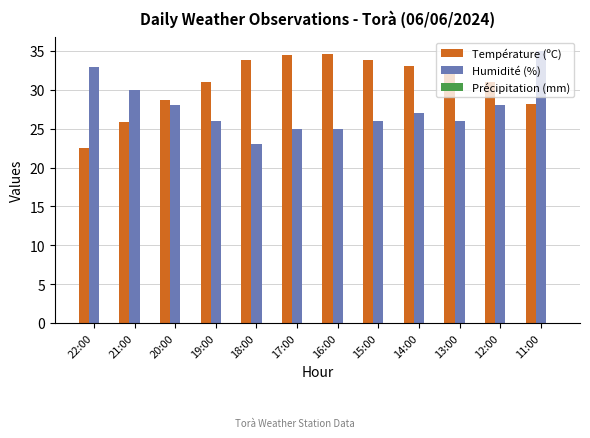

What is the difference between the second highest and second lowest values in the Température (ºC) series?

8.7